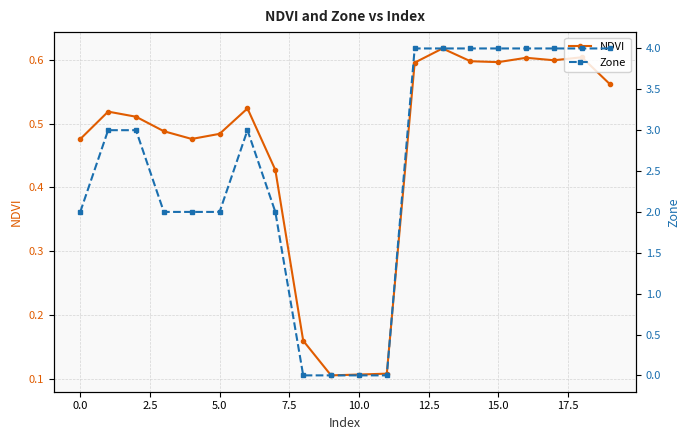

How many NDVI values are between 0 and 1?

20